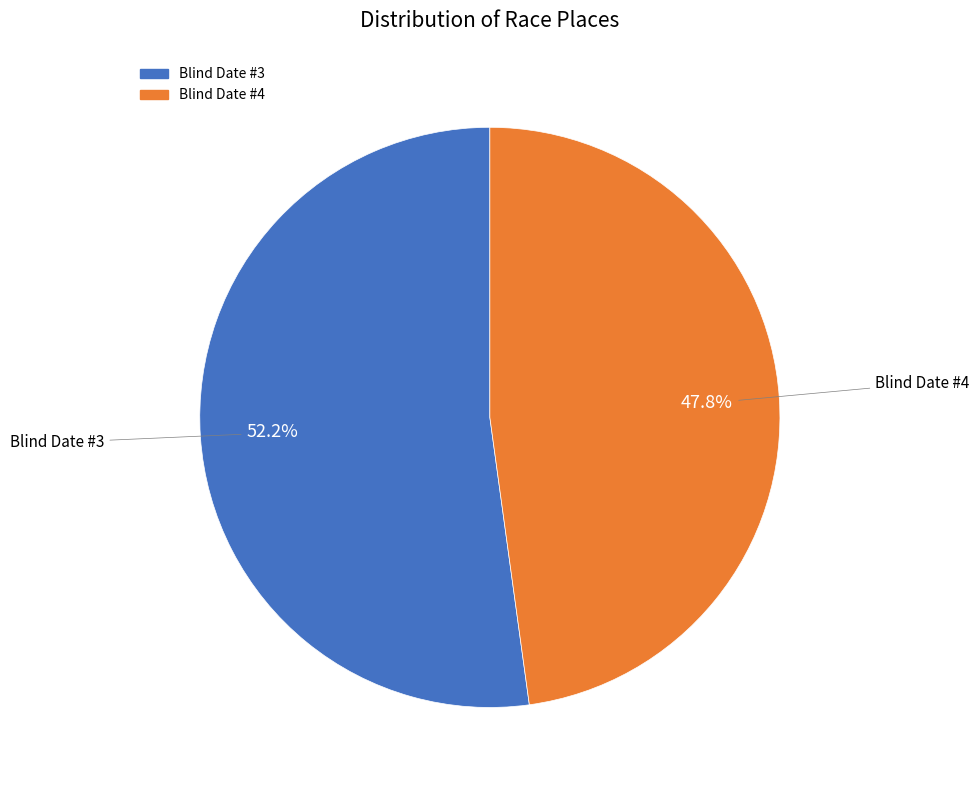

Count the number of slices in the pie.

2